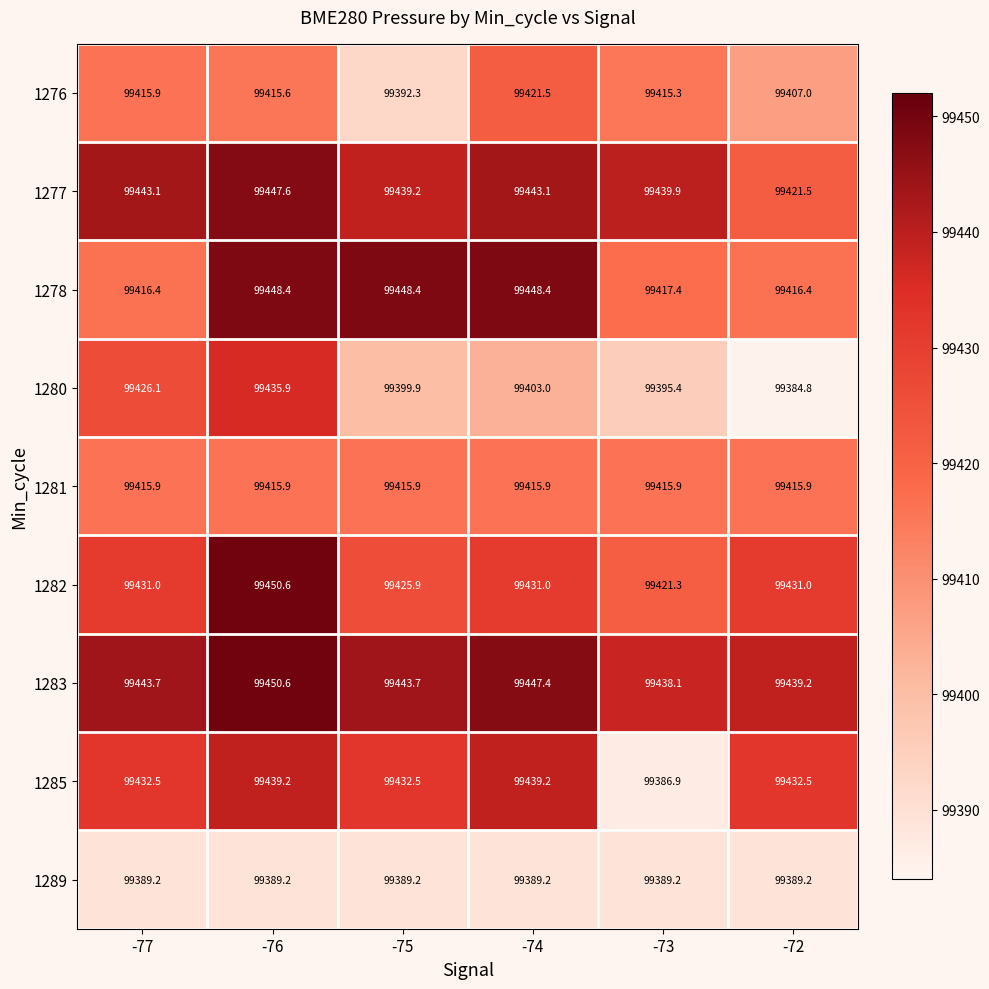

The 1277 series shows 99439.2 at -75. True or false?

True